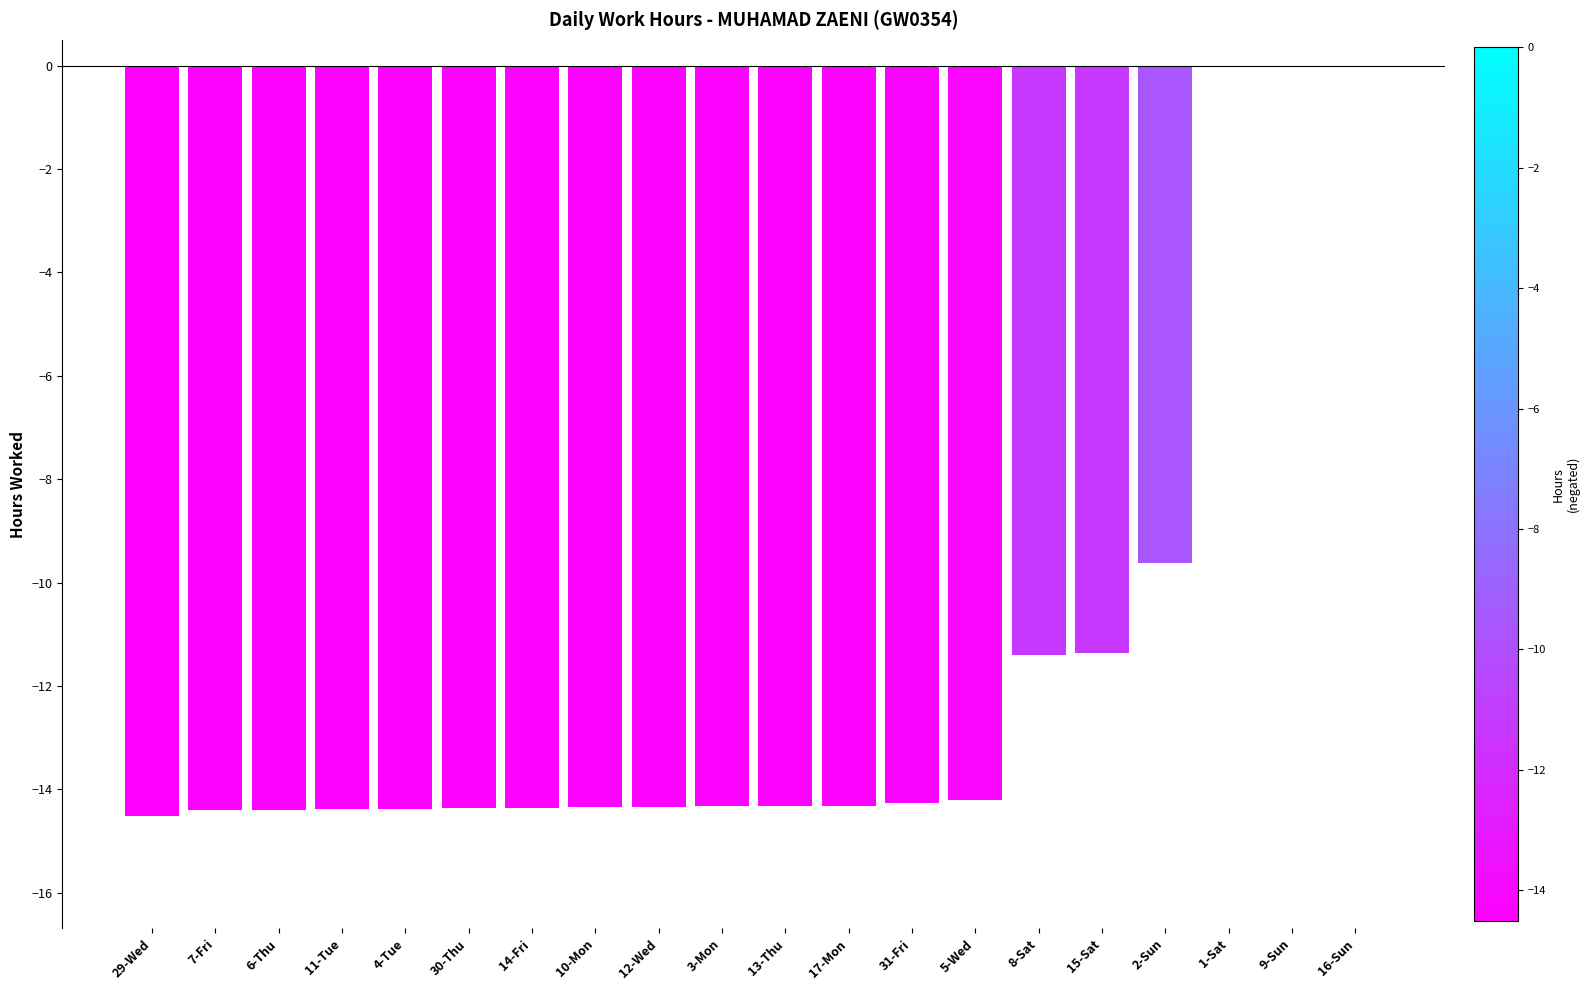

Which has a higher value, 8-Sat or 12-Wed?

8-Sat